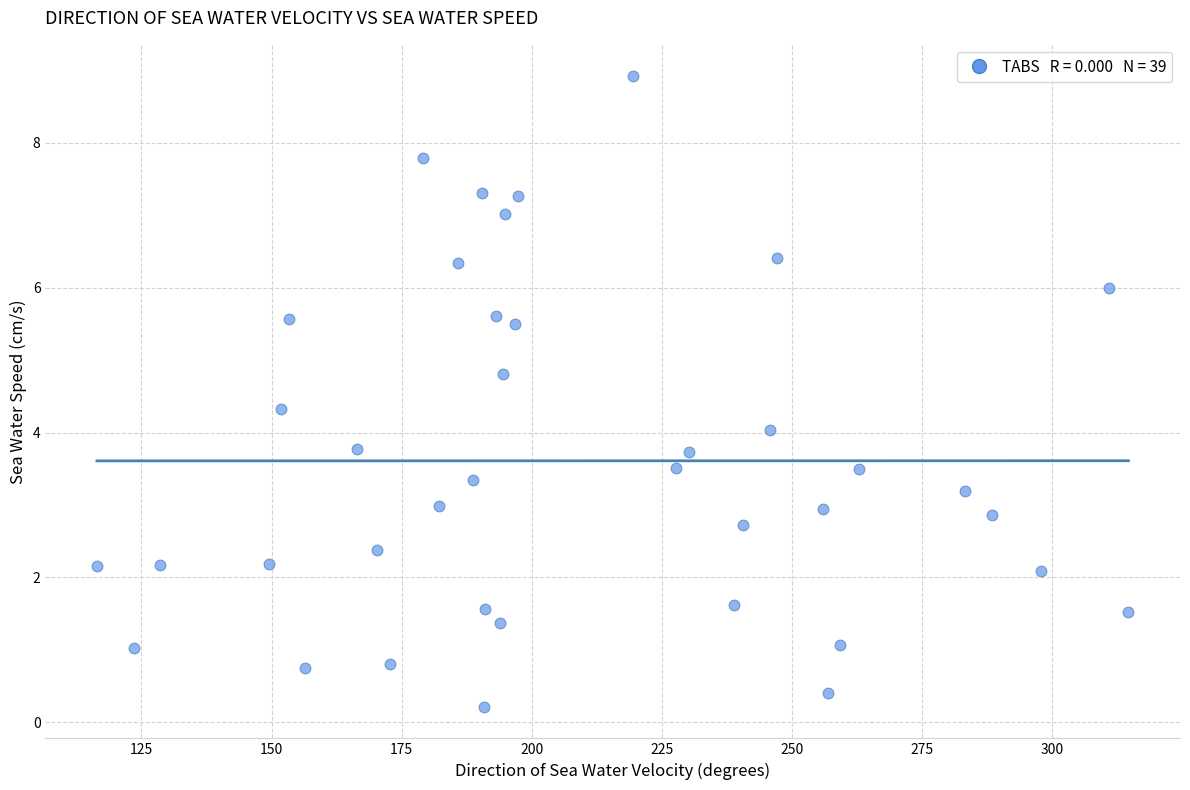

What is the range of X values (max minus min)?

198.3